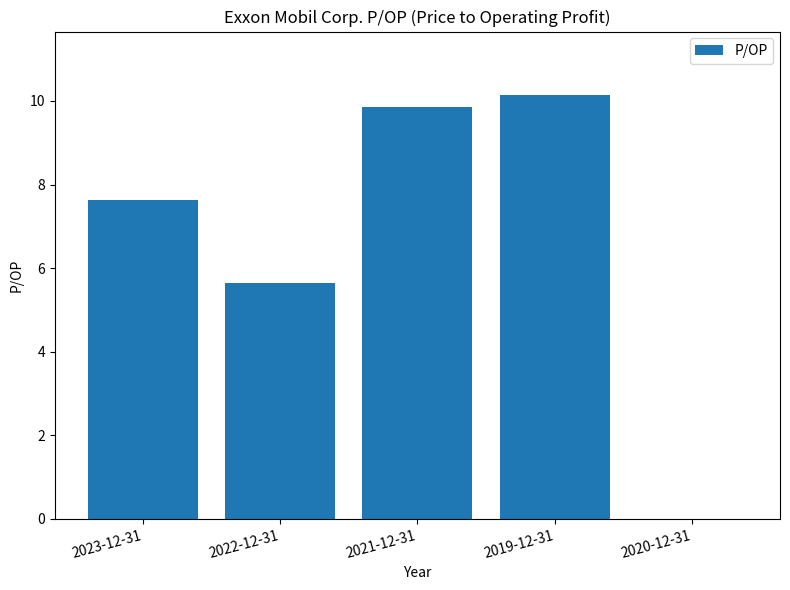

Reading left to right, extract all data points from this chart.

7.6	5.7	9.9	10.1	0.0